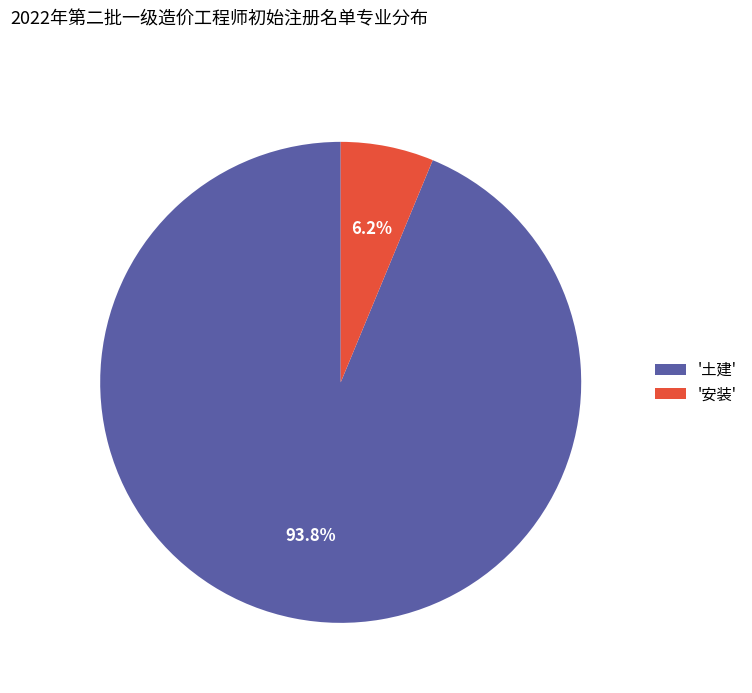

Does '安装' represent more than half of the total?

No